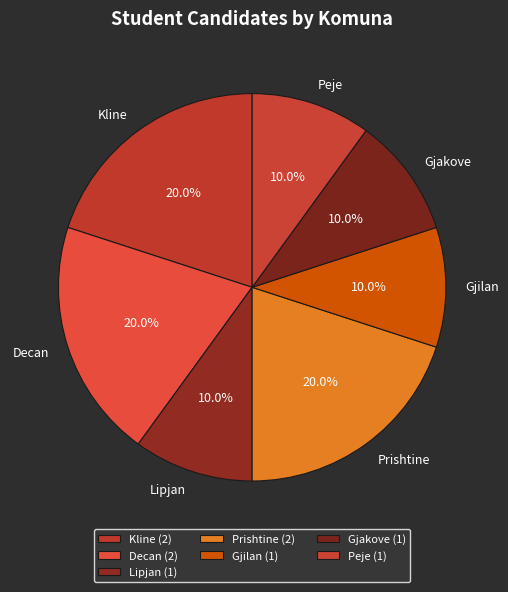

Which has a higher value, Decan or Gjakove?

Decan